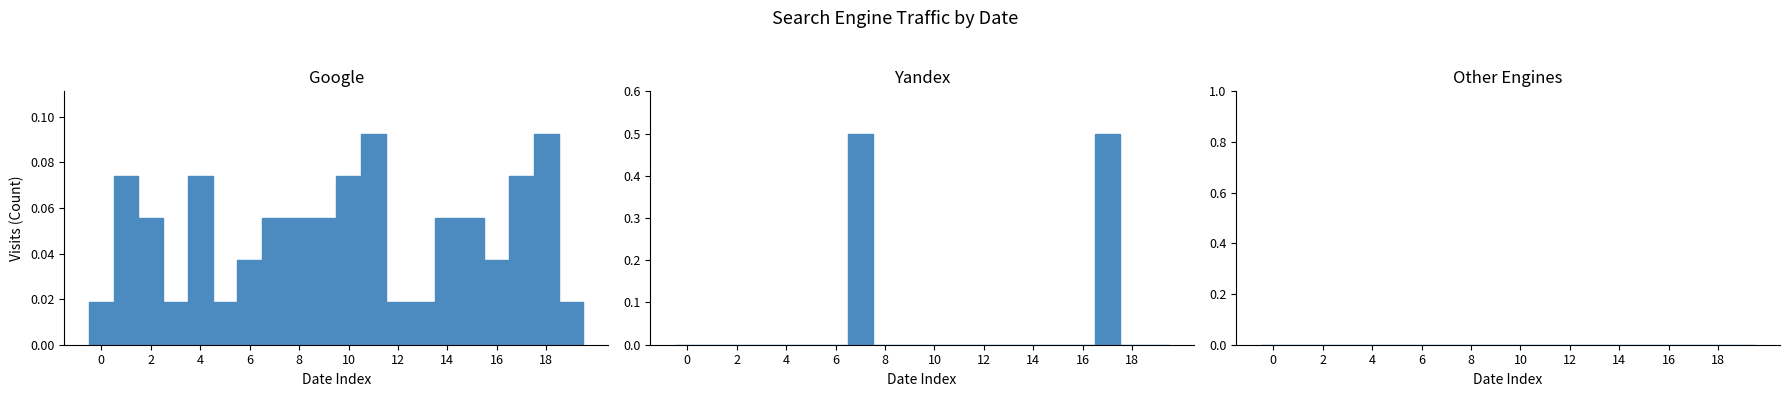

Rank the series by their maximum value, from lowest to highest.

Other Engines, Google, Yandex